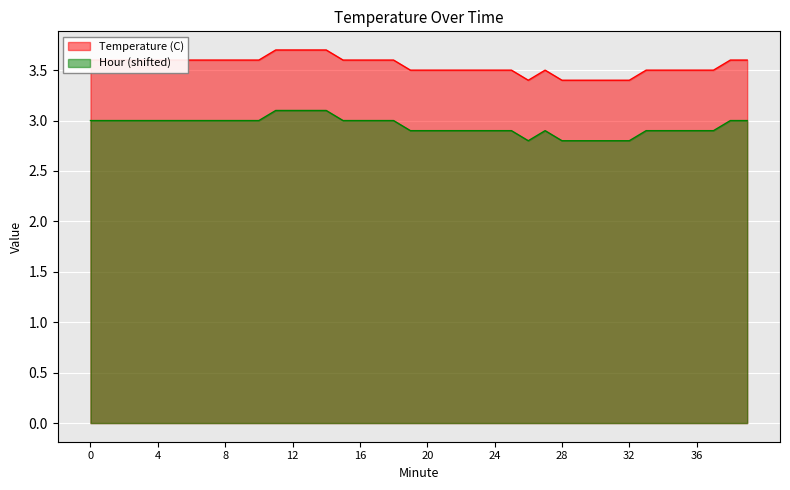

True or false: Hour (shifted) and Temperature (C) intersect in this chart.

False